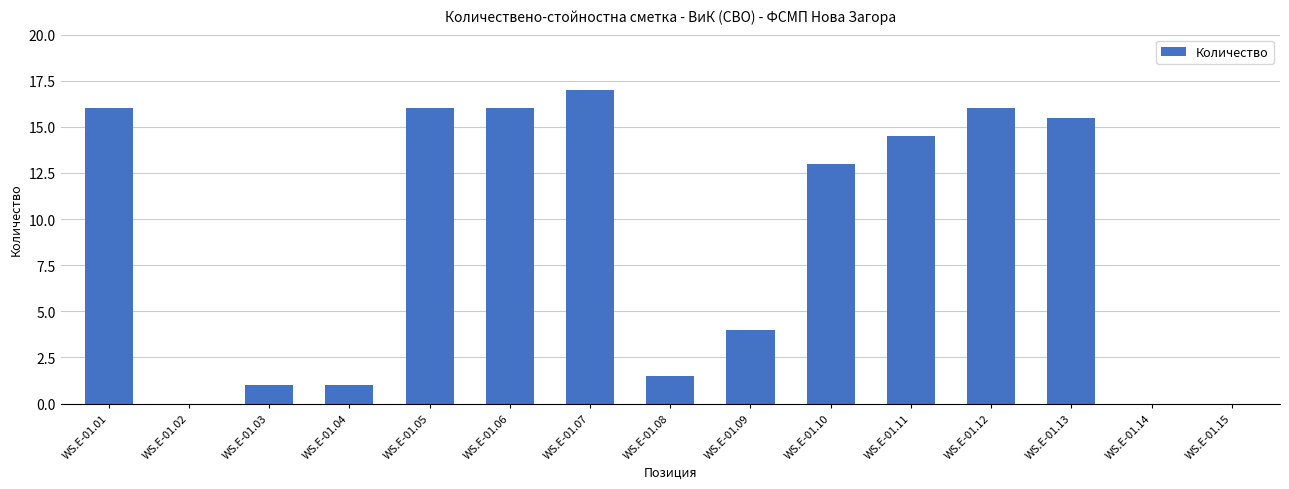

Are the bars horizontal?

No